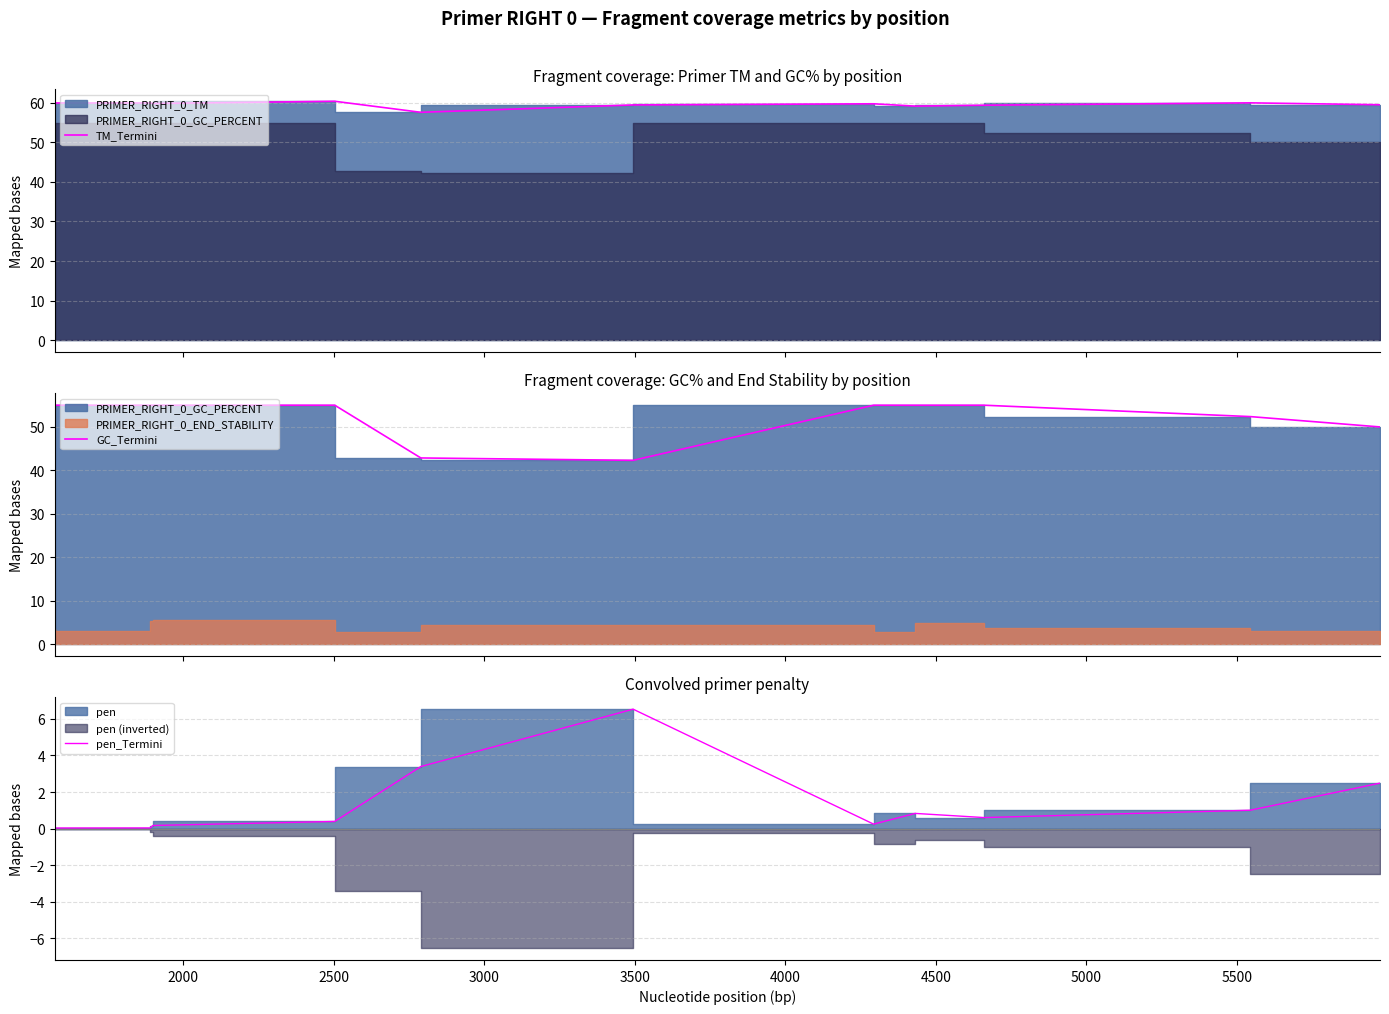

How many lines are shown in the chart?

3